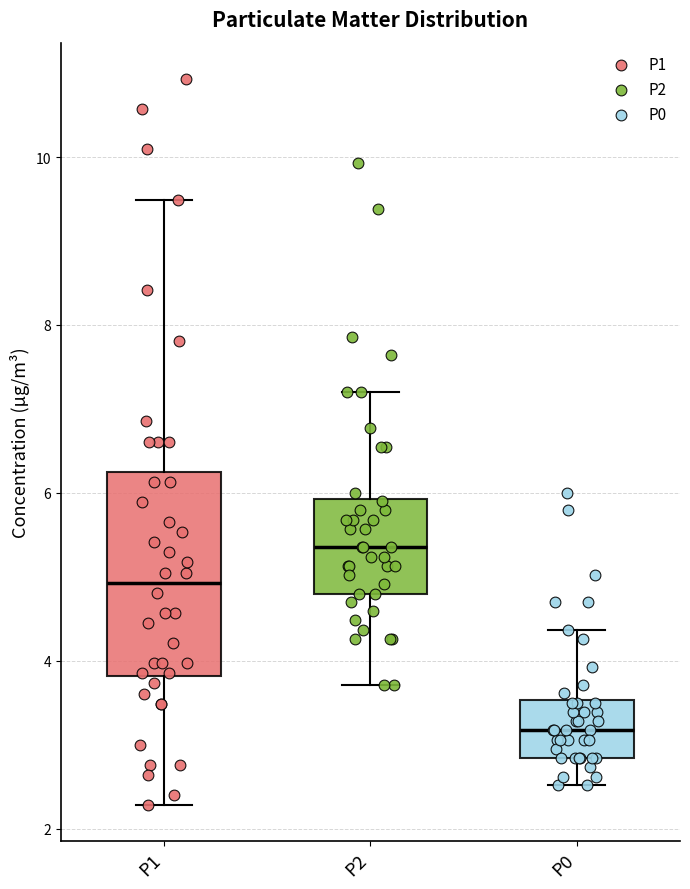

Reading left to right, read every box against the y-axis: the position of its median line, the range the box covers, and the ends of its whiskers. The values are not printed on the chart, so give them approximately, as read against the axis.

P1: median 5.0, box 3.8 to 6.2, whiskers 2.2 to 9.4
P2: median 5.4, box 4.8 to 6.0, whiskers 3.8 to 7.2
P0: median 3.2, box 2.8 to 3.6, whiskers 2.6 to 4.4